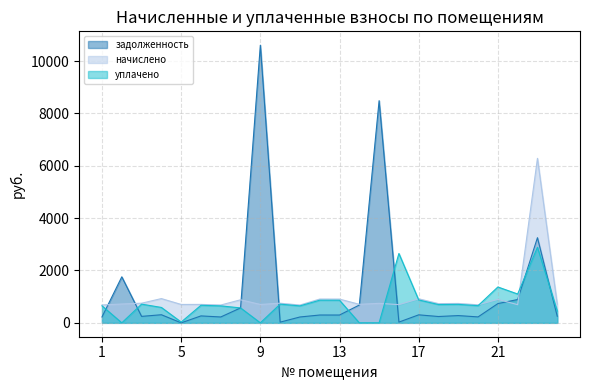

List the series in order of their peak value, lowest first.

уплачено, начислено, задолженность